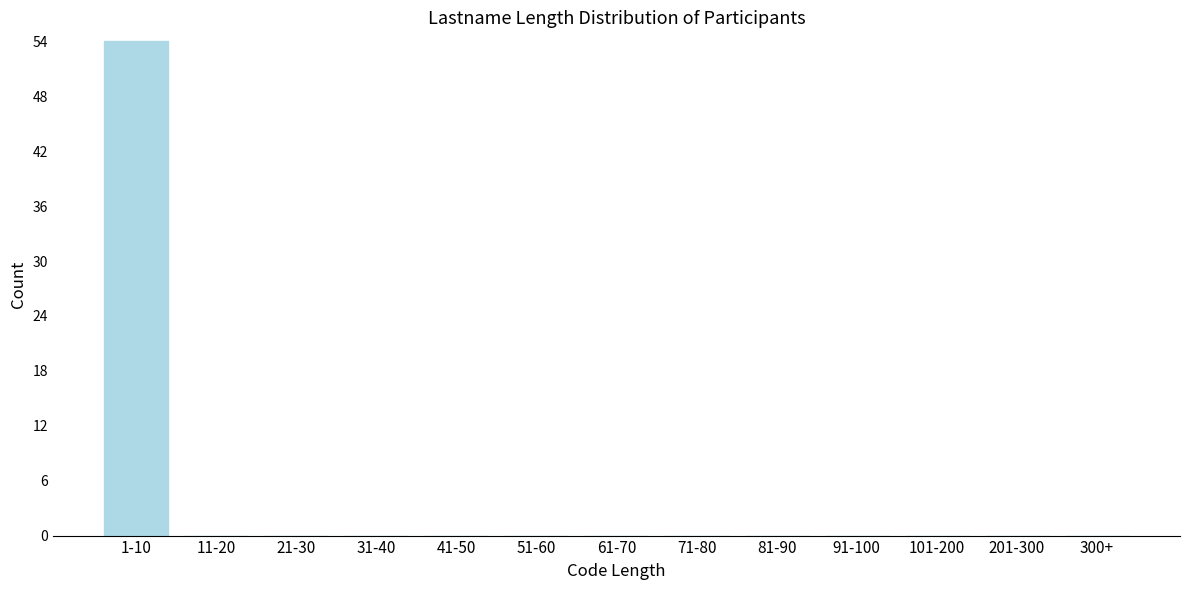

Reading right to left, what are all the values shown in this chart?

300+=0	201-300=0	101-200=0	91-100=0	81-90=0	71-80=0	61-70=0	51-60=0	41-50=0	31-40=0	21-30=0	11-20=0	1-10=54